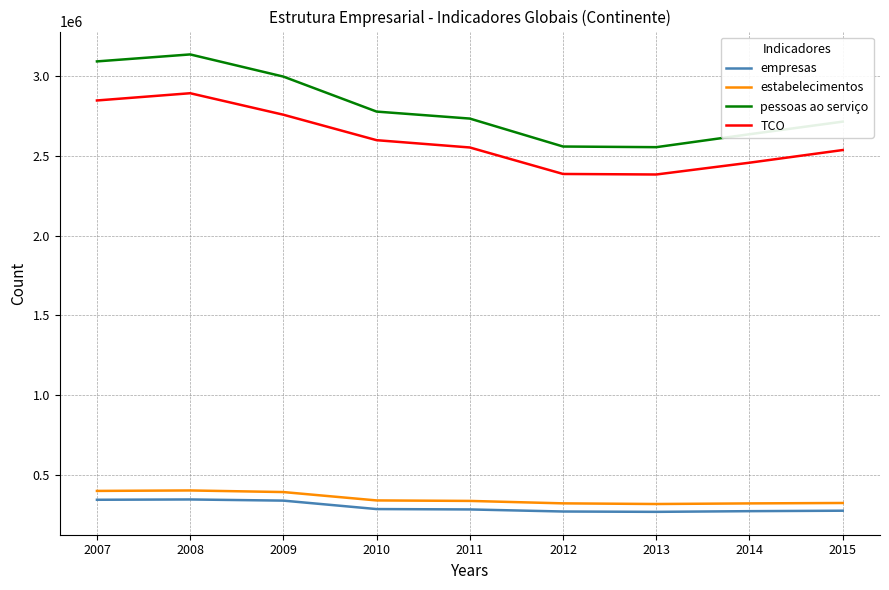

True or false: TCO and pessoas ao serviço cross at least once.

False